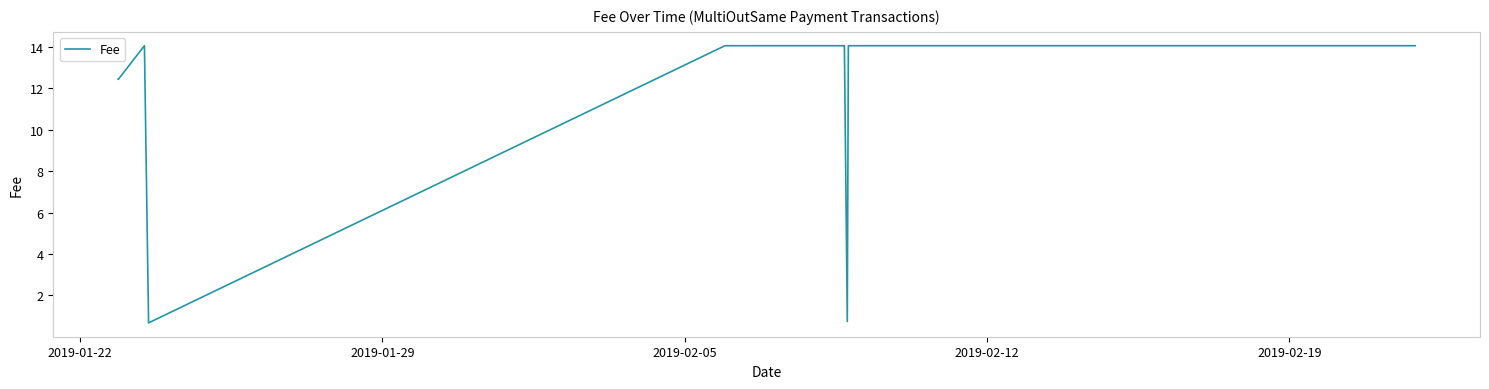

What is the value of the 23rd point from the left?

14.0